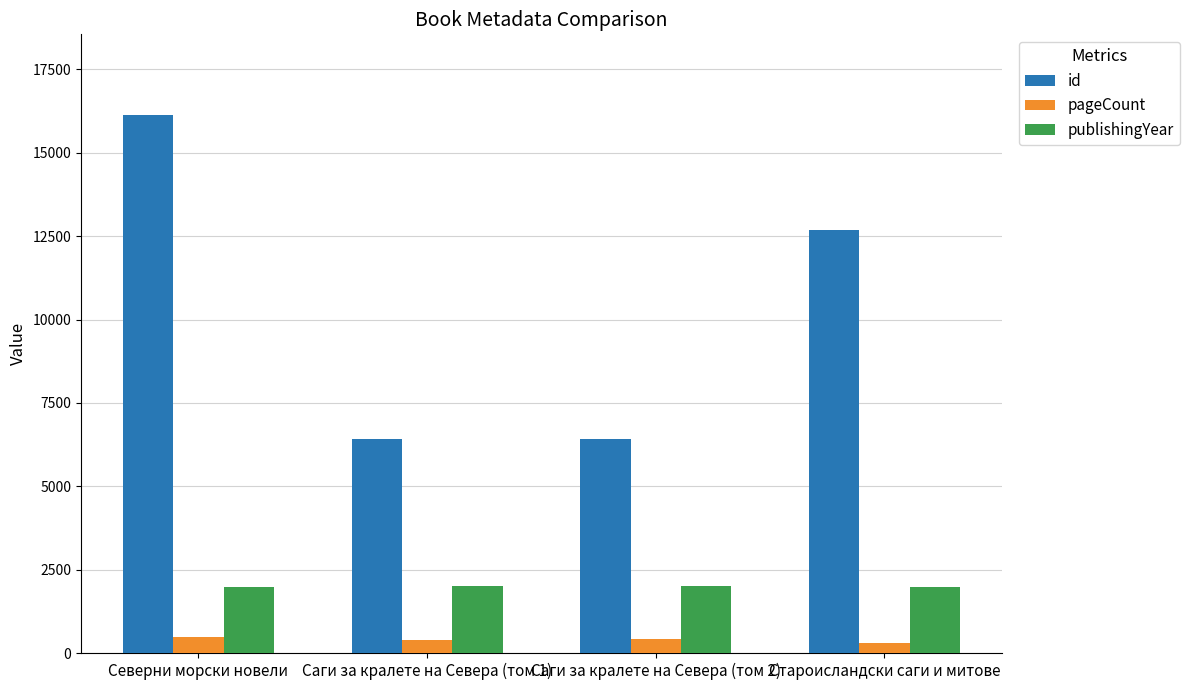

Which label corresponds to the largest value in the chart?

Северни морски новели